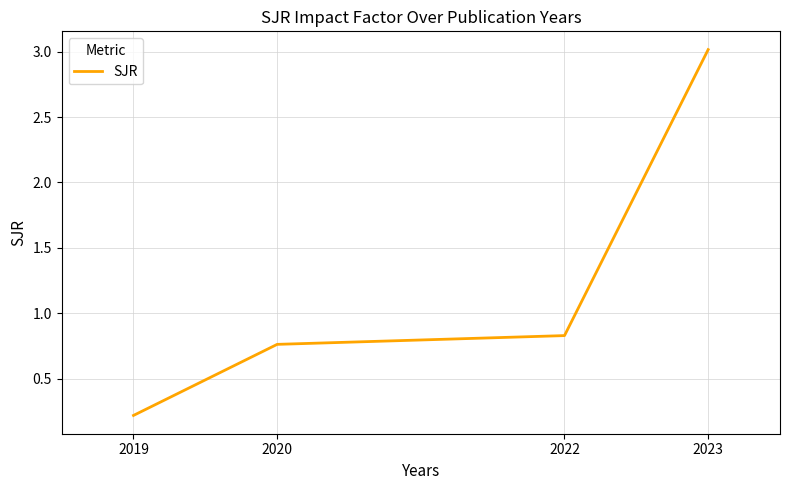

At which label is the value closest to 1?

2022